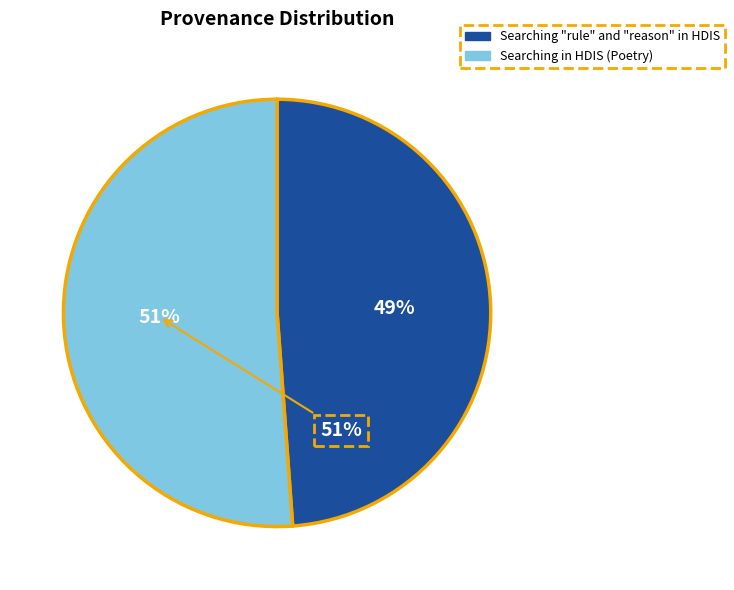

Does Searching in HDIS (Poetry) represent more than half of the total?

Yes